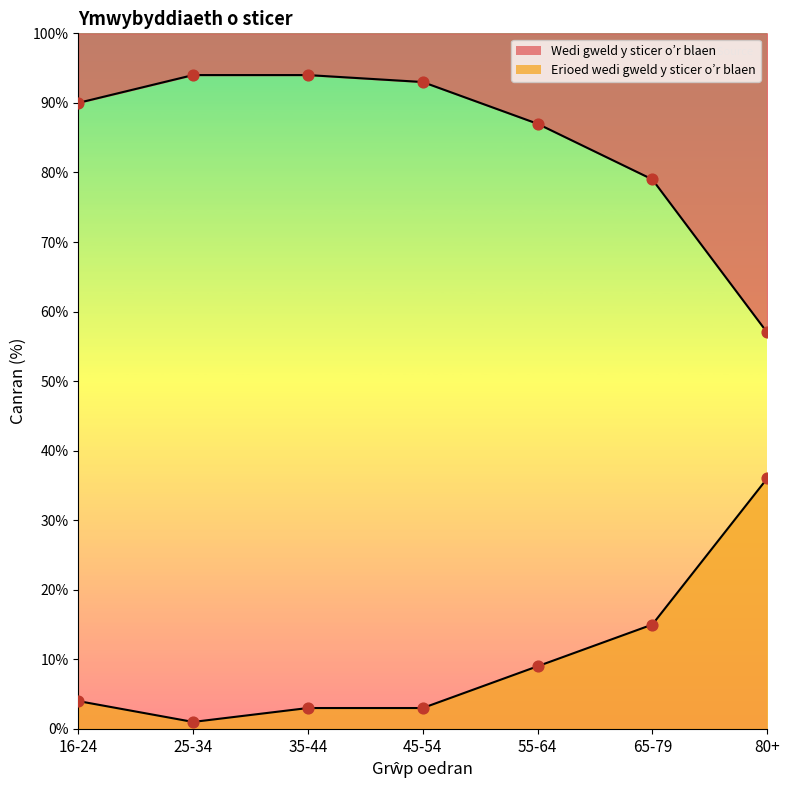

Which series contains the lowest Y value?

Erioed wedi gweld y sticer o’r blaen